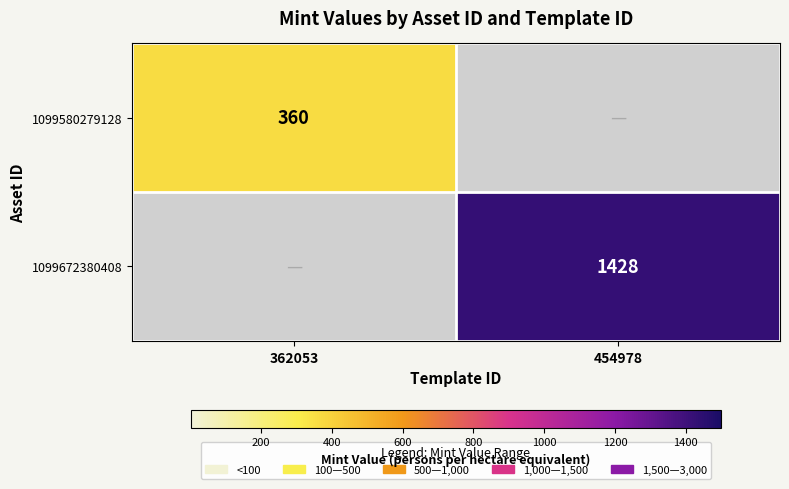

Is the value of 1099580279128 at 362053 greater than the value of 1099672380408 at 454978?

No